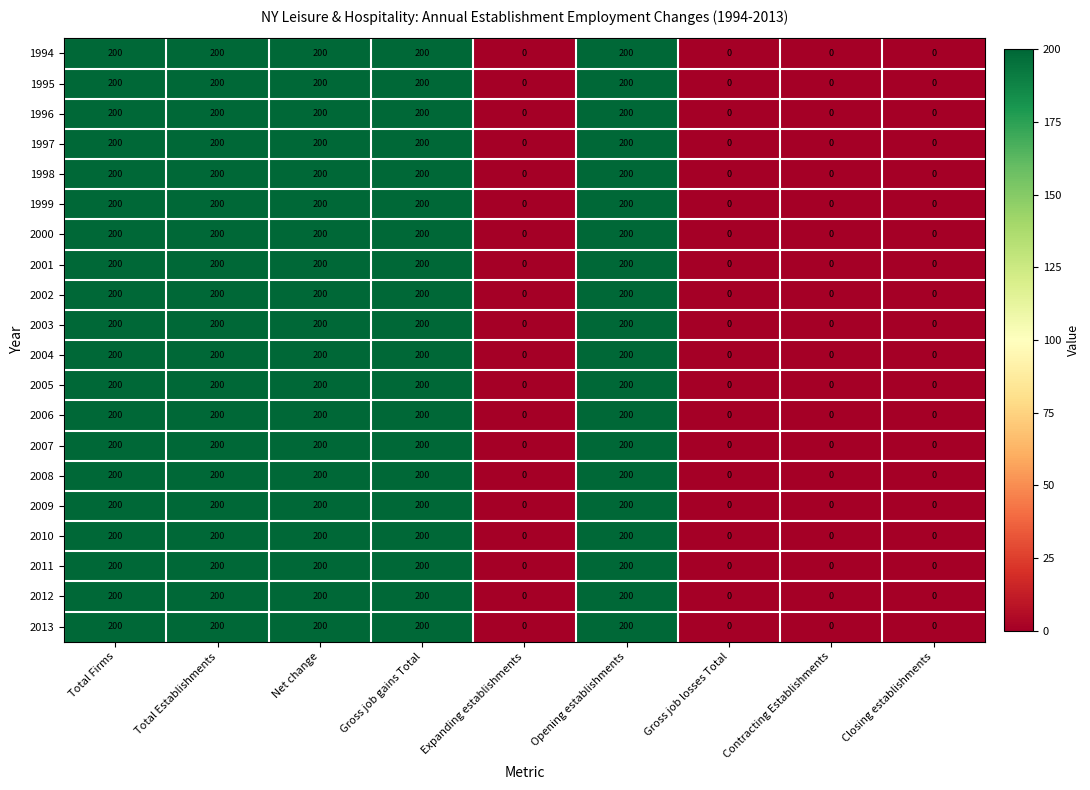

What is the highest value of the 2001 series?

200